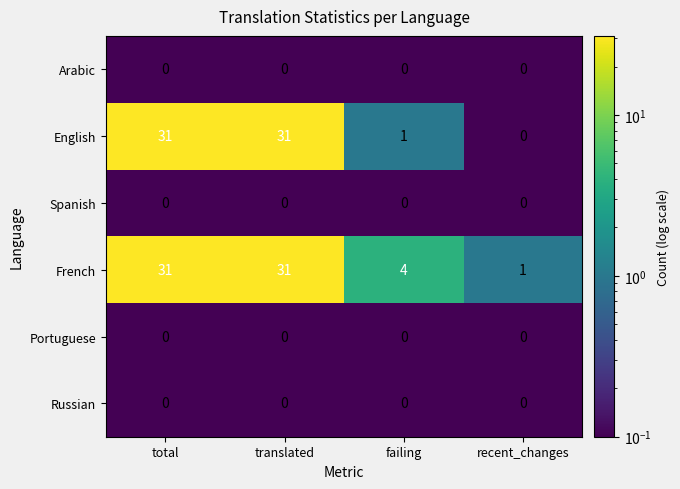

Reading left to right, what are all the values shown in this chart?

Arabic: total=0	translated=0	failing=0	recent_changes=0
English: total=31	translated=31	failing=1	recent_changes=0
Spanish: total=0	translated=0	failing=0	recent_changes=0
French: total=31	translated=31	failing=4	recent_changes=1
Portuguese: total=0	translated=0	failing=0	recent_changes=0
Russian: total=0	translated=0	failing=0	recent_changes=0